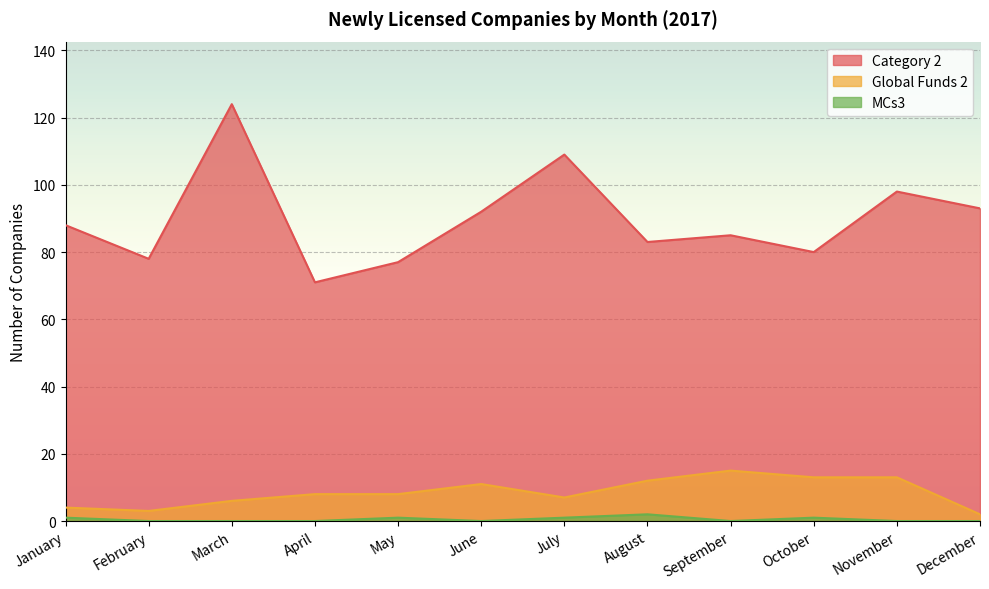

What is the sum of the MCs3 values at December and July?

1